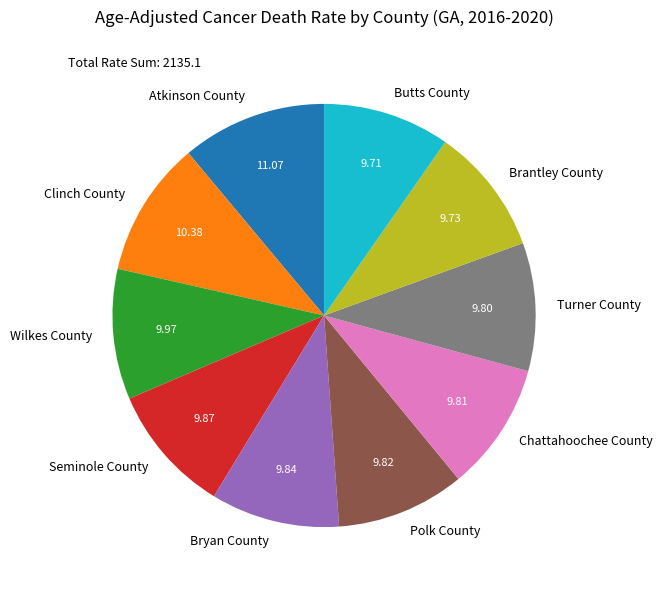

Does Turner County account for over 50% of the chart?

No